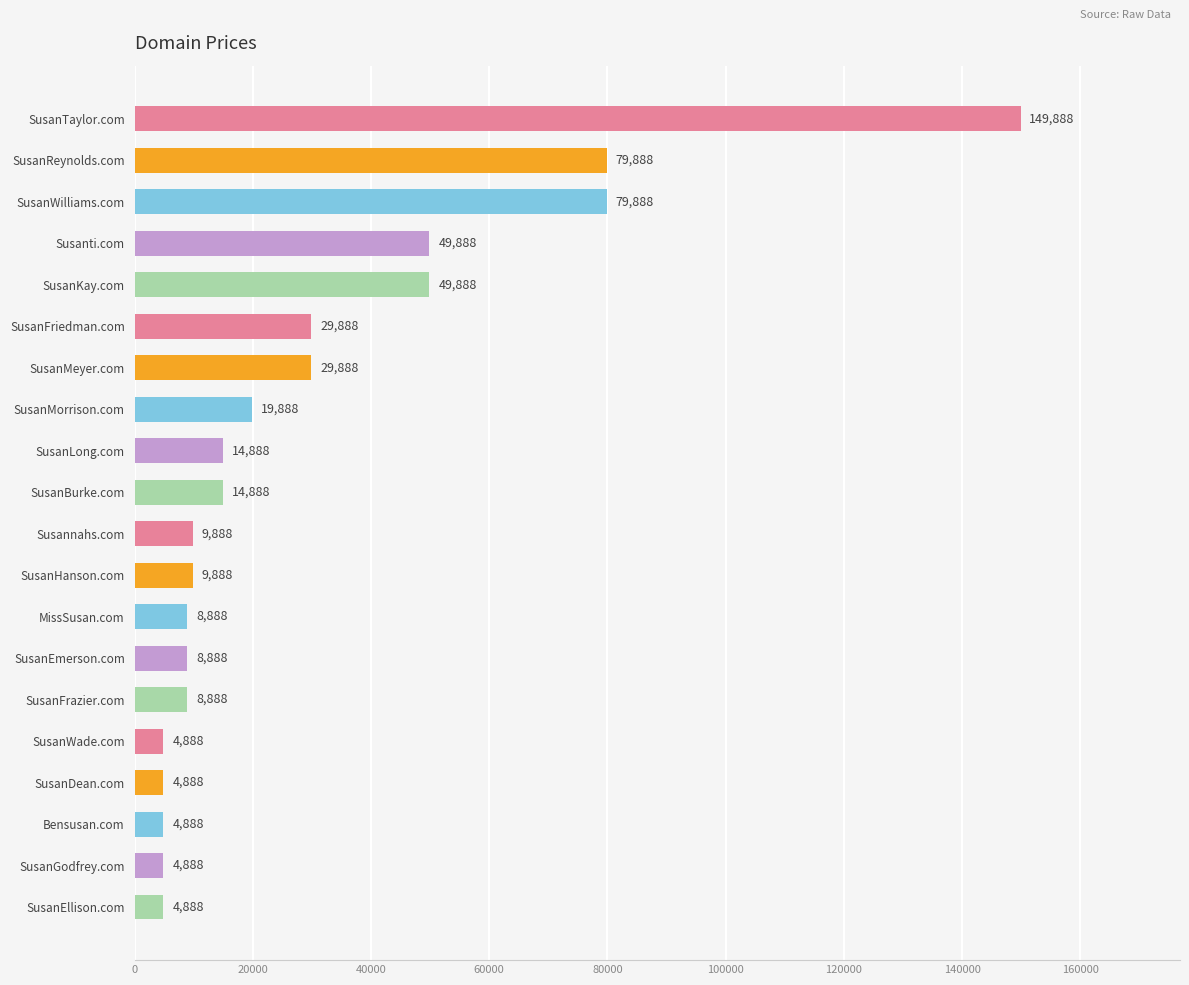

What is the value of the 10th bar from the top?

14888